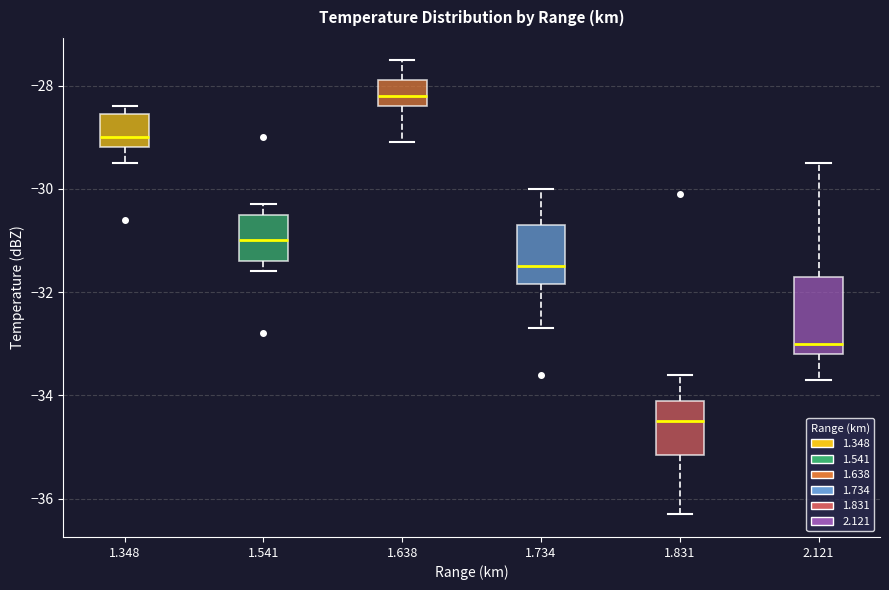

Reading left to right, transcribe this box plot: for each box, give where its median line is, the range the box spans, and where its two whiskers end, as read against the y-axis. The values are not printed on the chart, so give them approximately, as read against the axis.

1.348: median -29.0, box -29.2 to -28.6, whiskers -29.4 to -28.4
1.541: median -31.0, box -31.4 to -30.4, whiskers -31.6 to -30.2
1.638: median -28.2, box -28.4 to -27.8, whiskers -29.0 to -27.4
1.734: median -31.4, box -31.8 to -30.6, whiskers -32.6 to -30.0
1.831: median -34.4, box -35.2 to -34.0, whiskers -36.2 to -33.6
2.121: median -33.0, box -33.2 to -31.6, whiskers -33.6 to -29.4